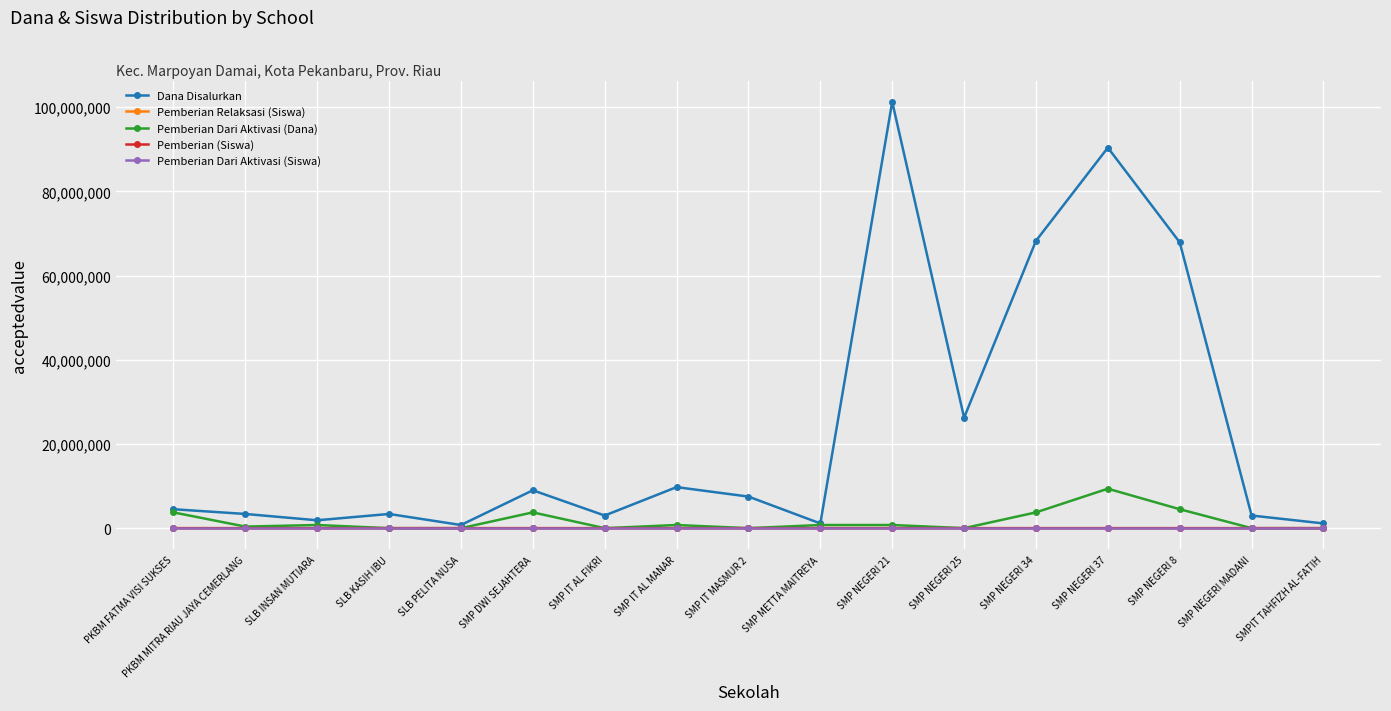

True or false: Pemberian (Siswa) has more than 2 interior local peaks.

True